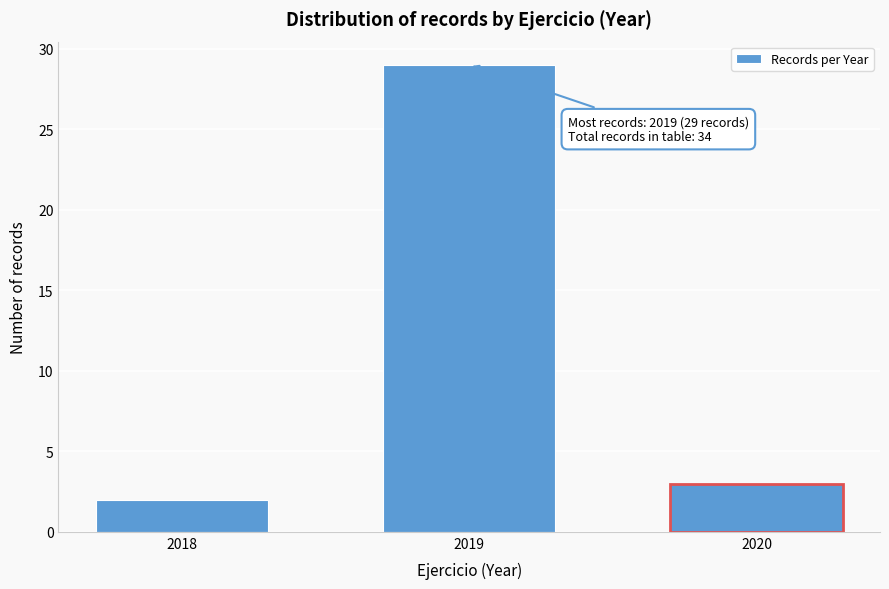

Reading right to left, what are all the values shown in this chart?

3	29	2